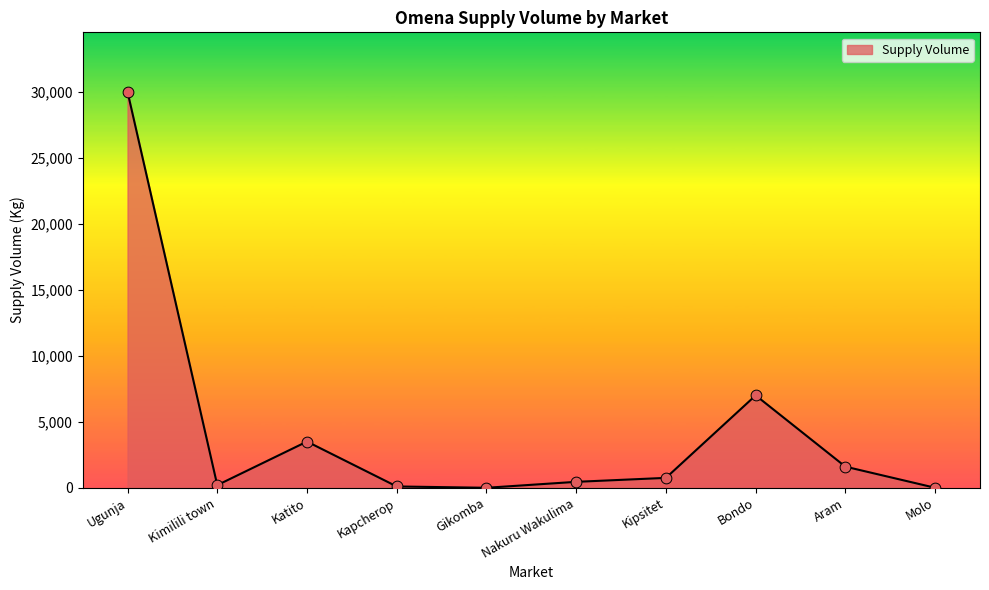

Between Molo and Nakuru Wakulima, which is larger?

Nakuru Wakulima